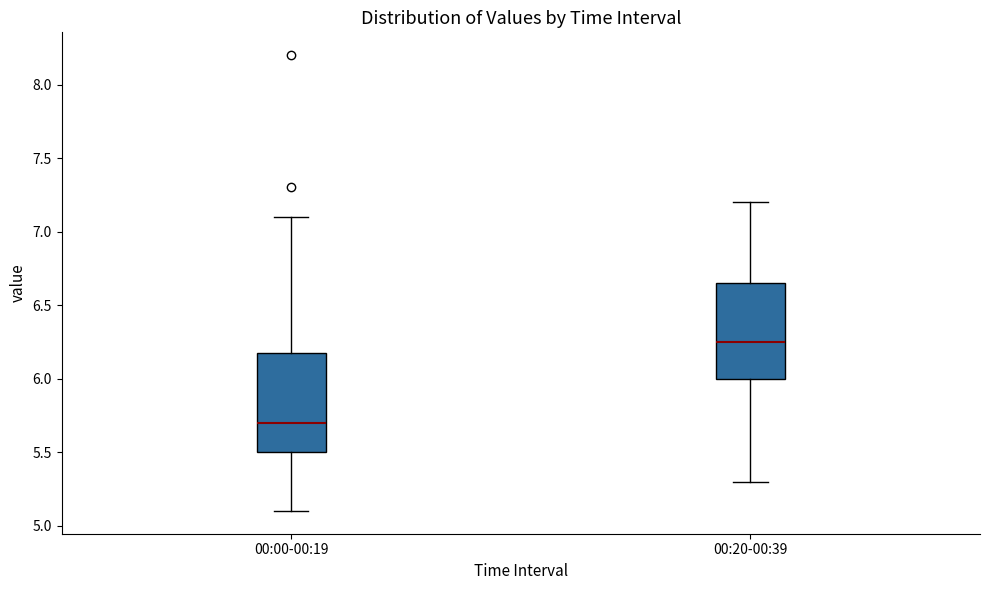

Reading left to right, read every box against the y-axis: the position of its median line, the range the box covers, and the ends of its whiskers. The values are not printed on the chart, so give them approximately, as read against the axis.

00:00-00:19: median 5.70, box 5.50 to 6.20, whiskers 5.10 to 7.10
00:20-00:39: median 6.25, box 6.00 to 6.65, whiskers 5.30 to 7.20